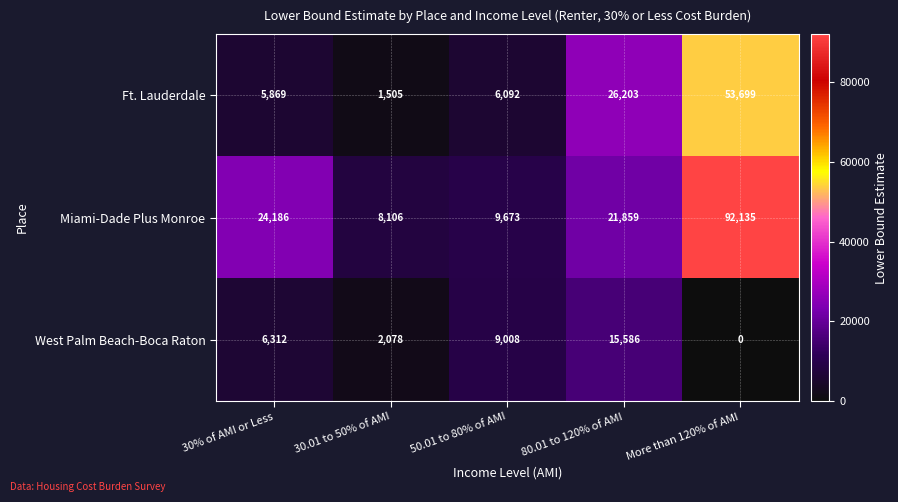

Reading left to right, extract all data points from this chart.

Ft. Lauderdale: 5869	1505	6092	26203	53699
Miami-Dade Plus Monroe: 24186	8106	9673	21859	92135
West Palm Beach-Boca Raton: 6312	2078	9008	15586	0